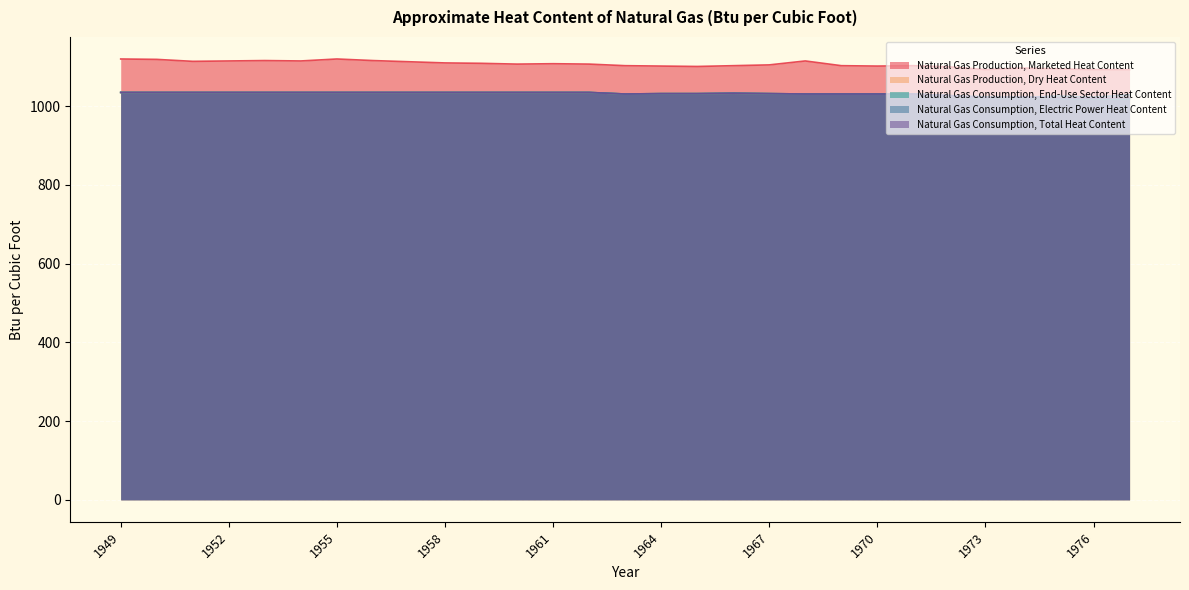

At which category is the sum across all series the highest?

1949